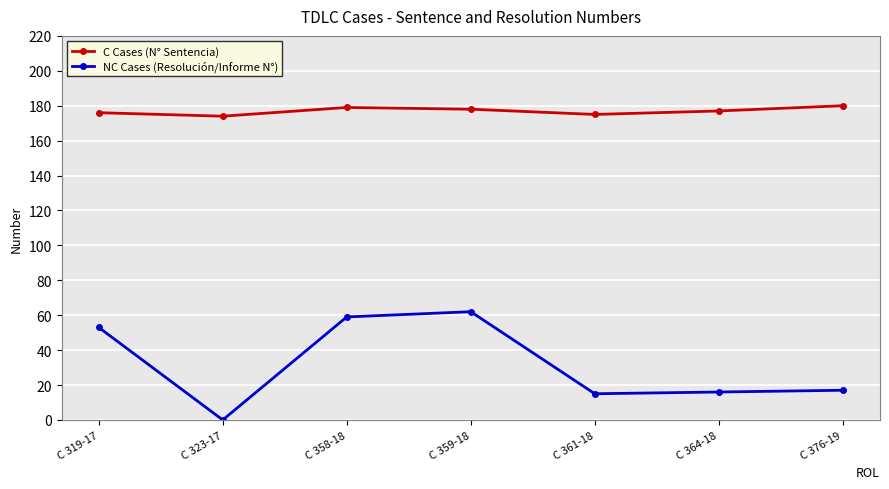

In NC Cases (Resolución/Informe N°), how many points are higher than both neighbors (excluding endpoints)?

1